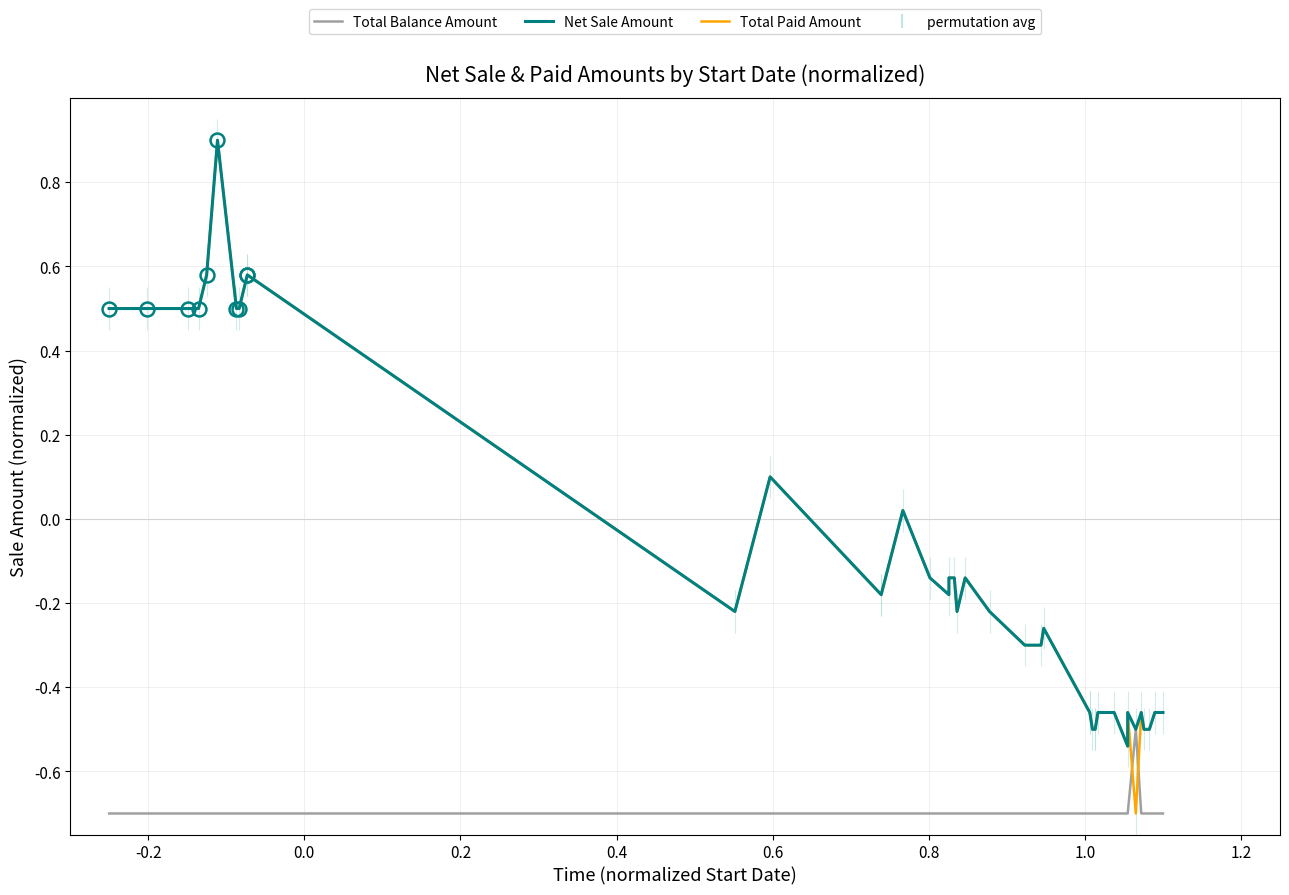

What is the smallest value displayed?

-0.7